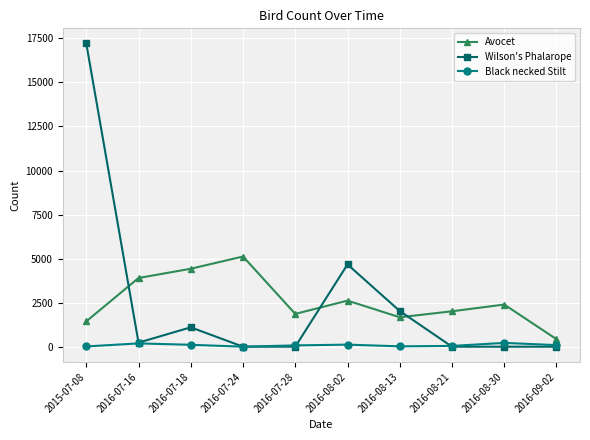

True or false: Wilson's Phalarope has a value of 1100 at 2016-07-18.

True